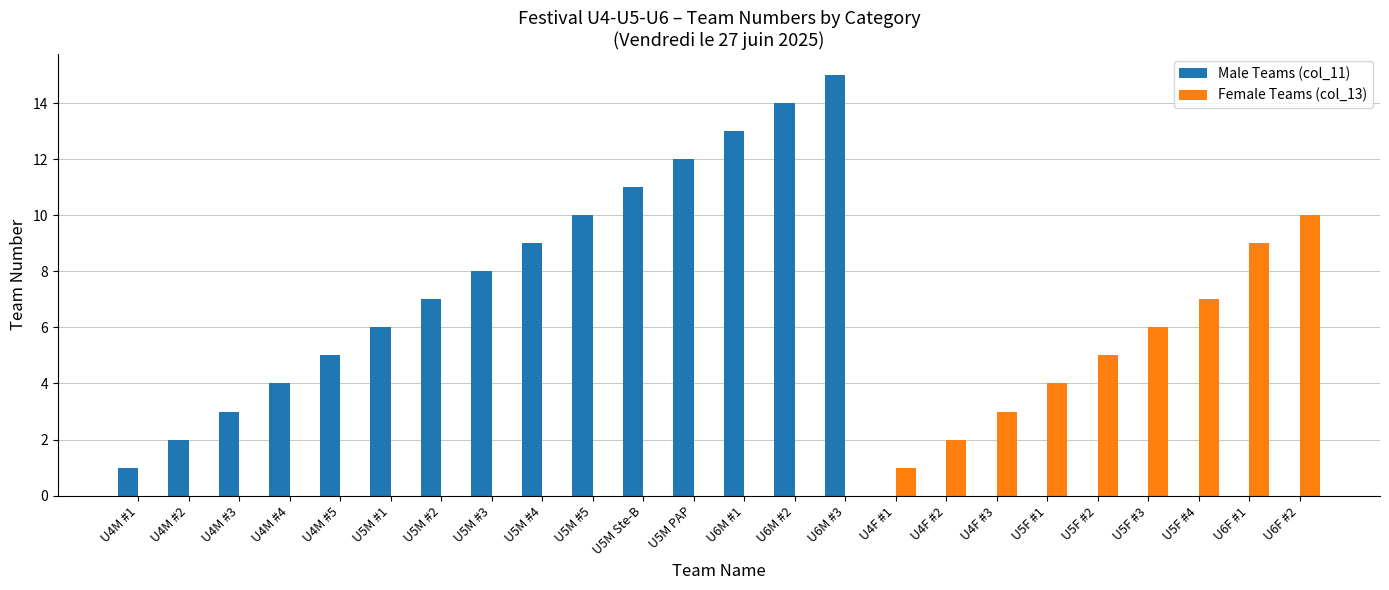

At which category is the sum across all series the highest?

U6M #3